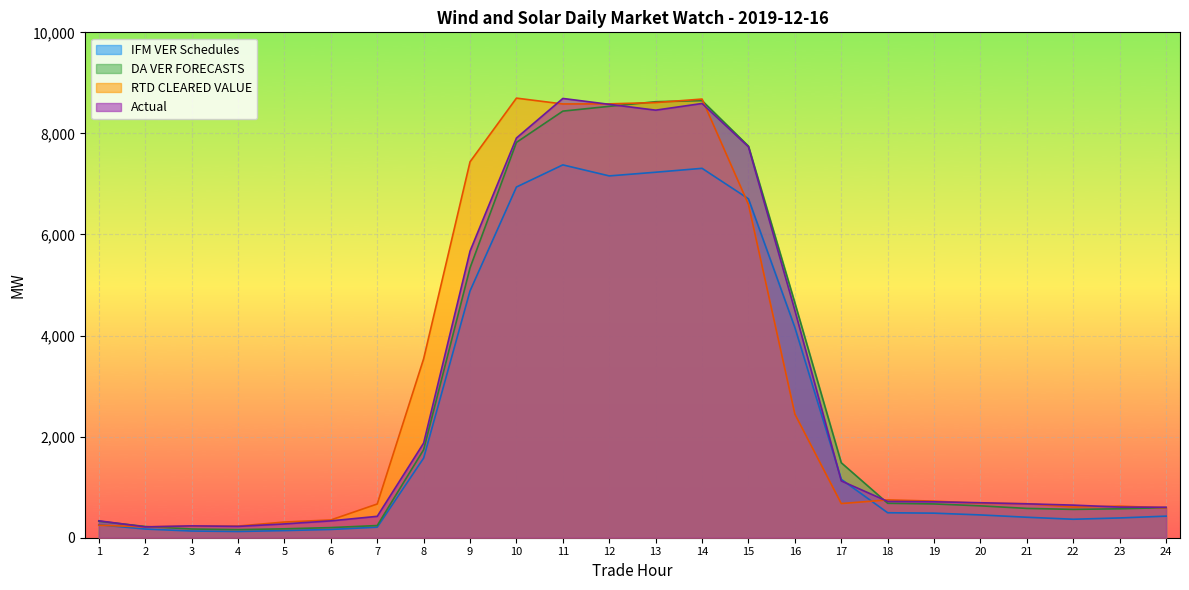

After their last crossing, which series has the higher values: RTD CLEARED VALUE or Actual?

Actual